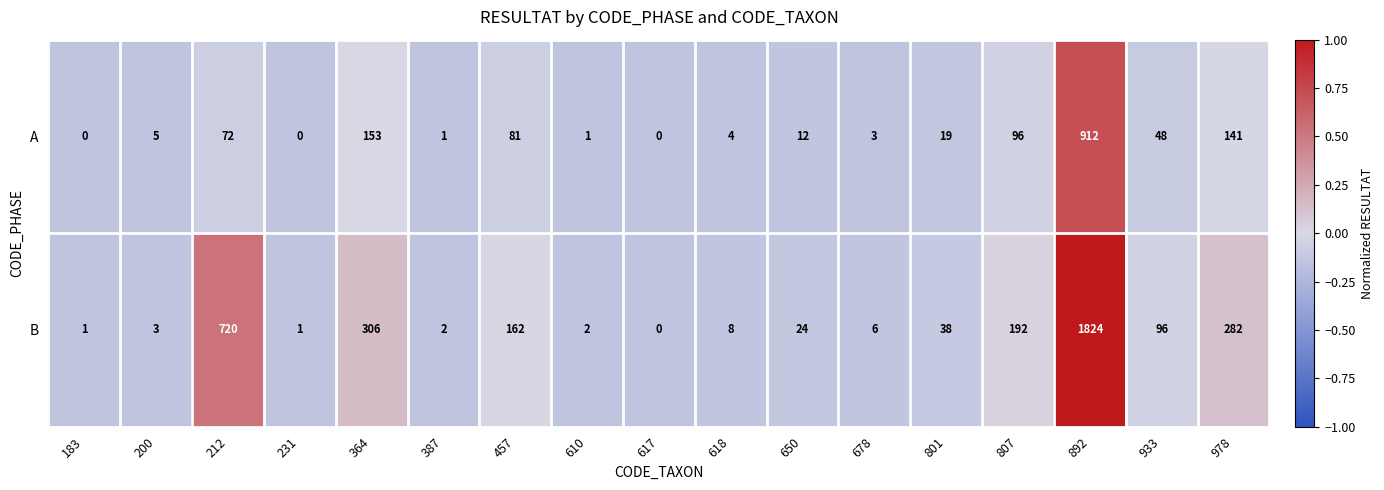

Between 610 and 978, which series saw the biggest shift?

B